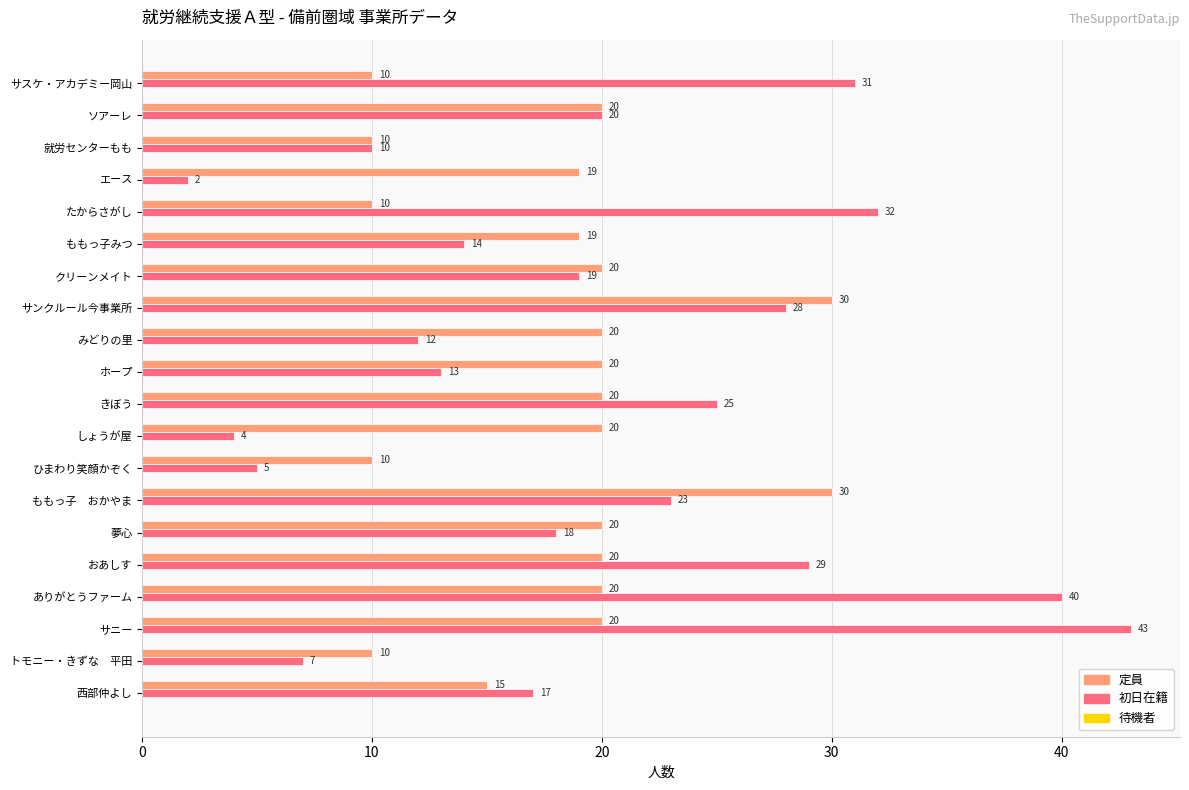

Rank the series by their maximum value, from lowest to highest.

定員, 初日在籍